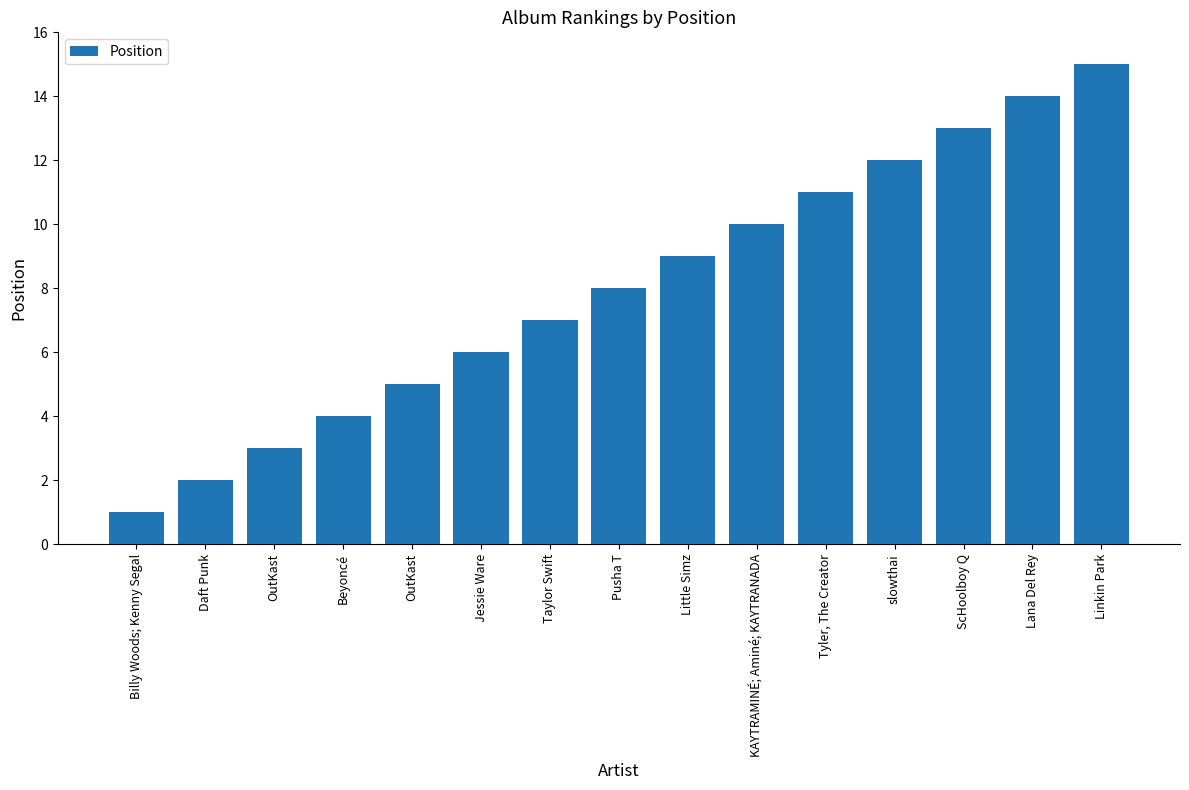

Rank the categories by value from highest to lowest.

Linkin Park, Lana Del Rey, ScHoolboy Q, slowthai, Tyler, The Creator, KAYTRAMINÉ; Aminé; KAYTRANADA, Little Simz, Pusha T, Taylor Swift, Jessie Ware, OutKast, Beyoncé, OutKast, Daft Punk, Billy Woods; Kenny Segal